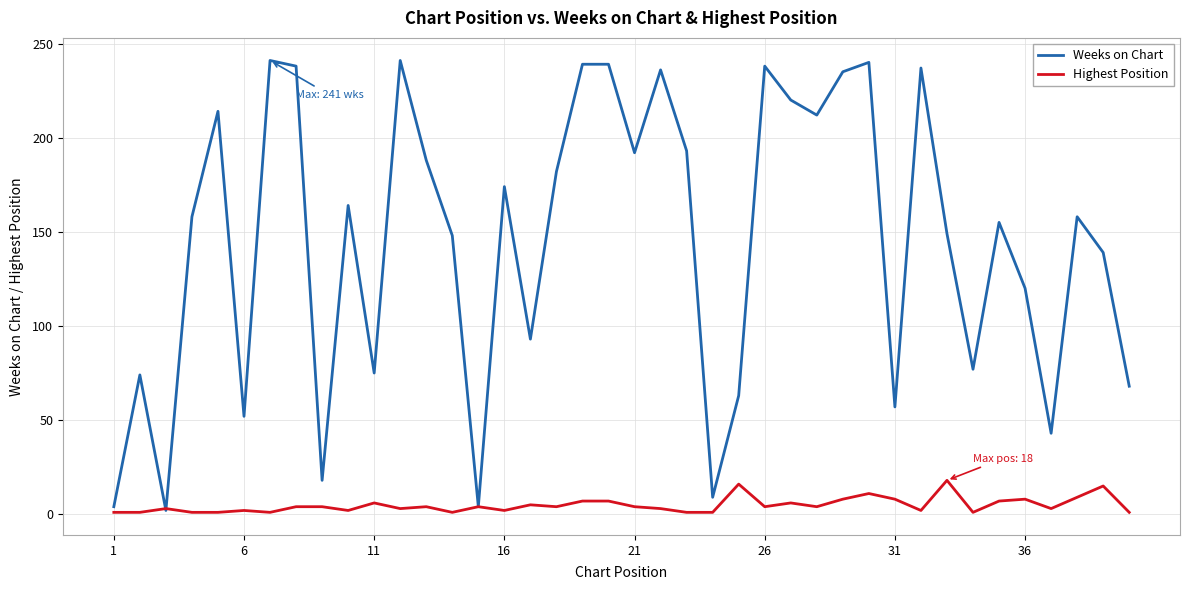

List the series in order of their peak value, highest first.

Weeks on Chart, Highest Position